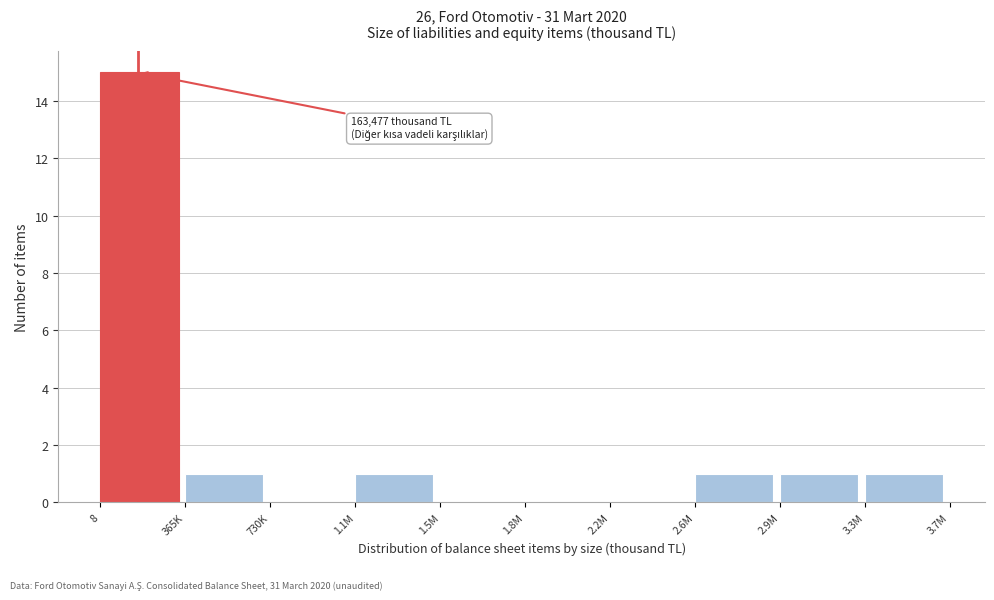

Reading right to left, transcribe all the data shown in this chart.

3.3M=1	2.9M=1	2.6M=1	2.2M=0	1.8M=0	1.5M=0	1.1M=1	730K=0	365K=1	8=15